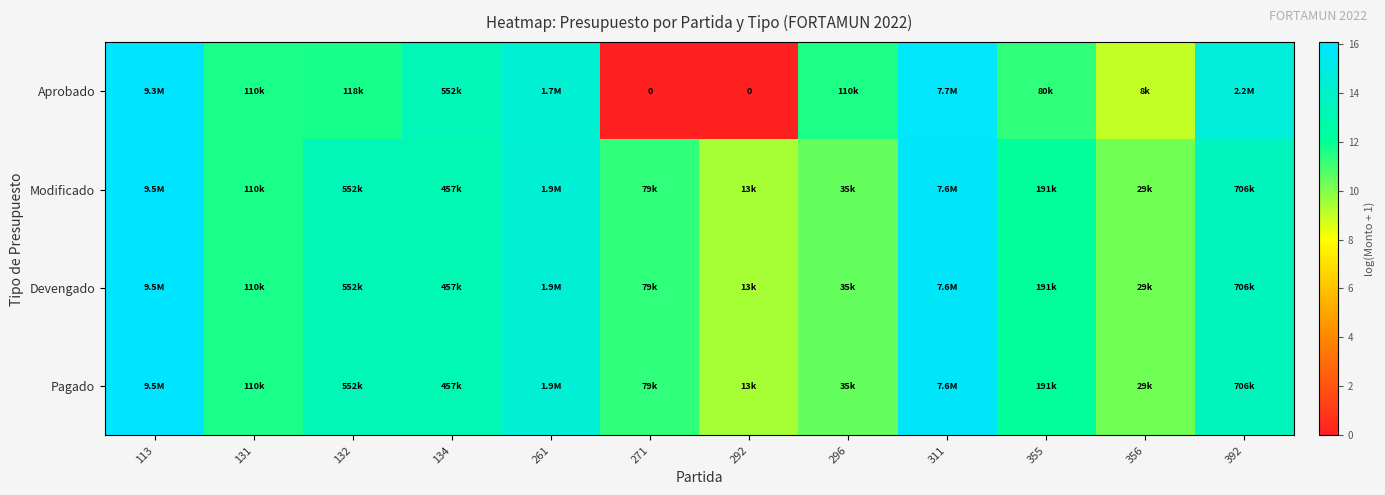

Which series changed the most between 132 and 355?

Modificado